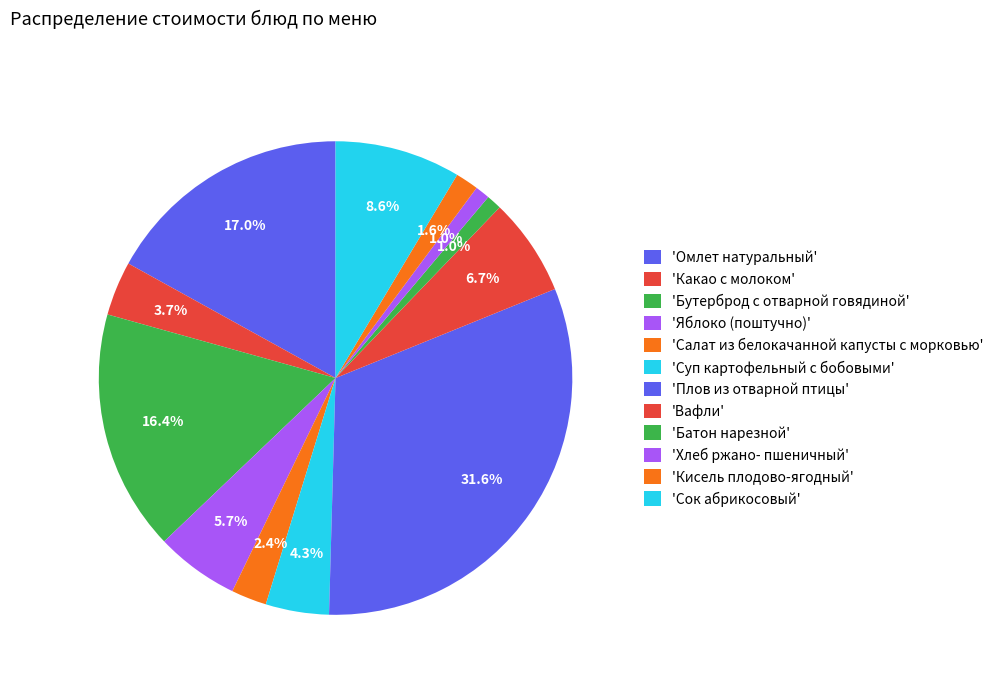

Is there a majority slice in this chart?

No